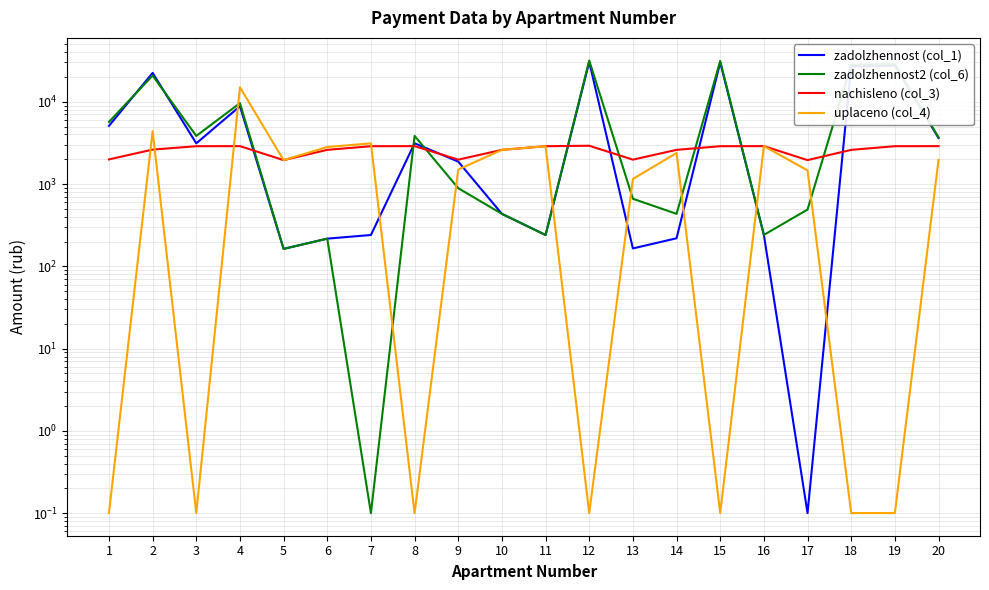

Reading left to right, extract all data points from this chart.

zadolzhennost (col_1): 5086.4	22419.9	3121.2	8820.2	162.7	216.8	240.1	3128.1	1872.0	433.5	240.1	30446.5	164.8	219.0	30048.5	240.6	0.1	27129.9	27474.3	3625.2
zadolzhennost2 (col_6): 5685.2	20806.3	3841.4	9625.3	162.7	216.5	0.1	3849.9	889.8	433.9	240.1	31704.1	661.6	433.9	31289.7	240.6	488.9	28250.5	28677.7	3688.7
nachisleno (col_3): 1990.7	2620.3	2881.1	2887.4	1952.5	2601.2	2881.1	2887.4	1978.0	2601.2	2881.1	2919.2	1978.0	2601.2	2881.1	2887.4	1952.5	2601.2	2881.1	2887.4
uplaceno (col_4): 0.1	4387.6	0.1	15000.0	1951.4	2817.8	3121.2	0.1	1500.0	2600.7	2881.1	0.1	1152.0	2384.5	0.1	2887.4	1464.3	0.1	0.1	1962.5